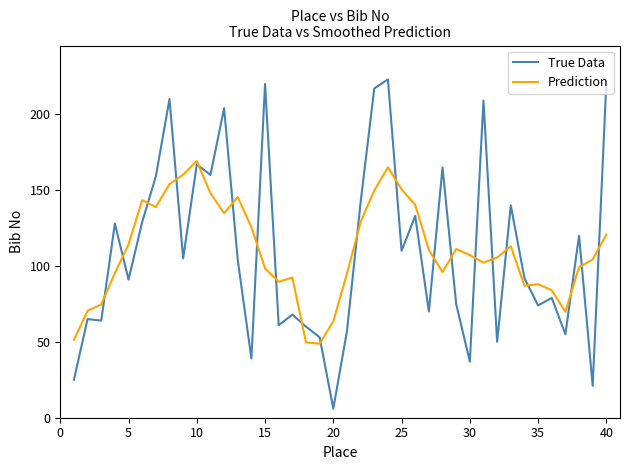

What is the highest value of the True Data series?

223.0